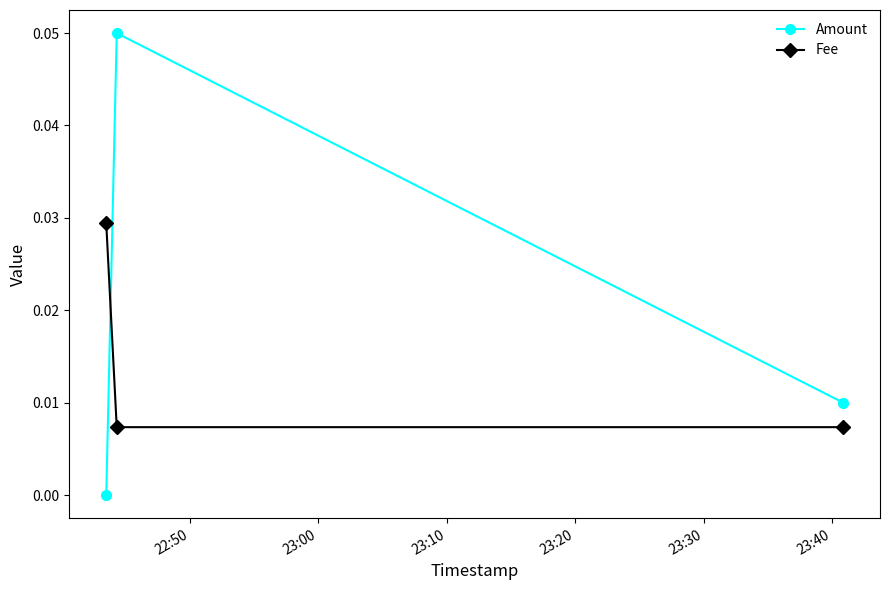

Which series has the largest range (max minus min)?

Amount